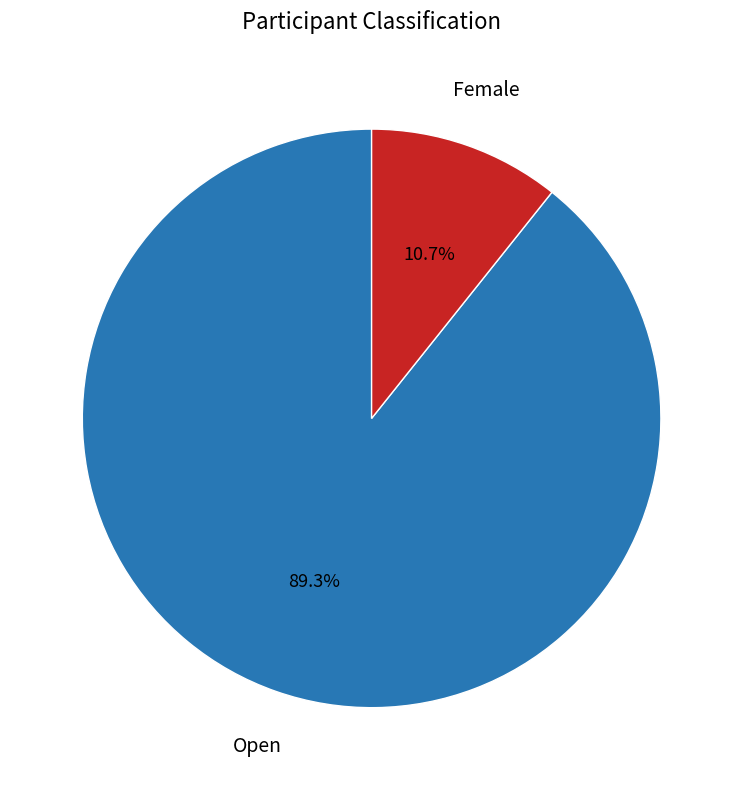

Does any single category account for the majority?

Yes